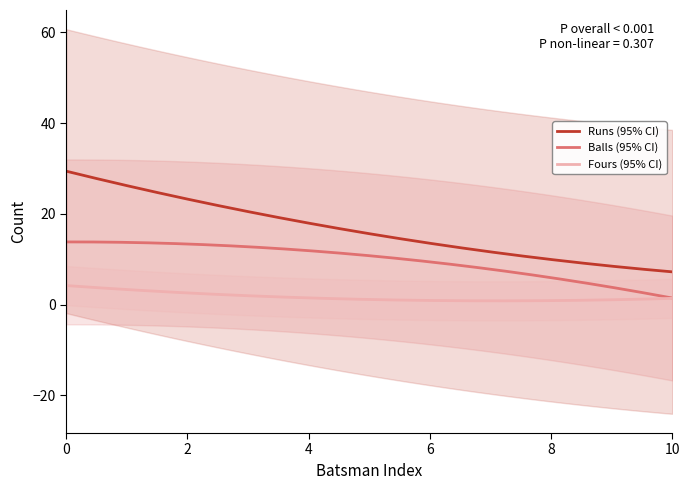

After their last crossing, which series has the higher values: Balls or Fours?

Balls